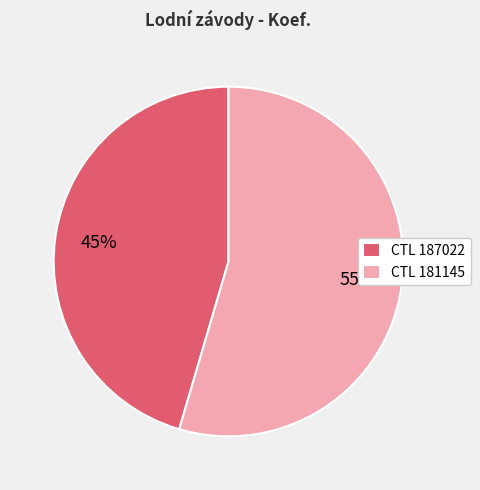

Count the number of slices in the pie.

2